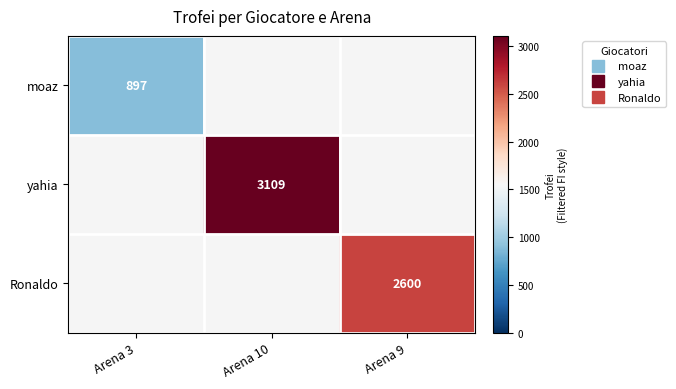

How many data points in moaz are above 0?

1